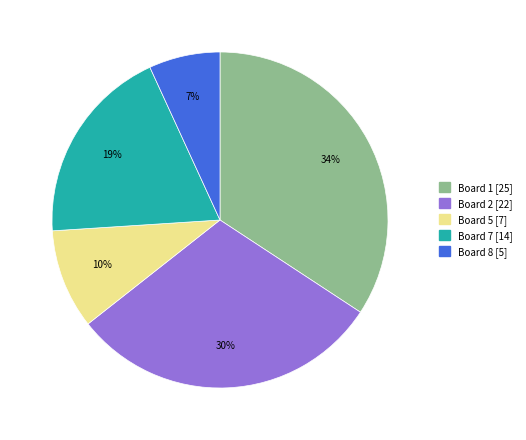

To the nearest percent, what is the difference between the largest and smallest slice percentages?

27%